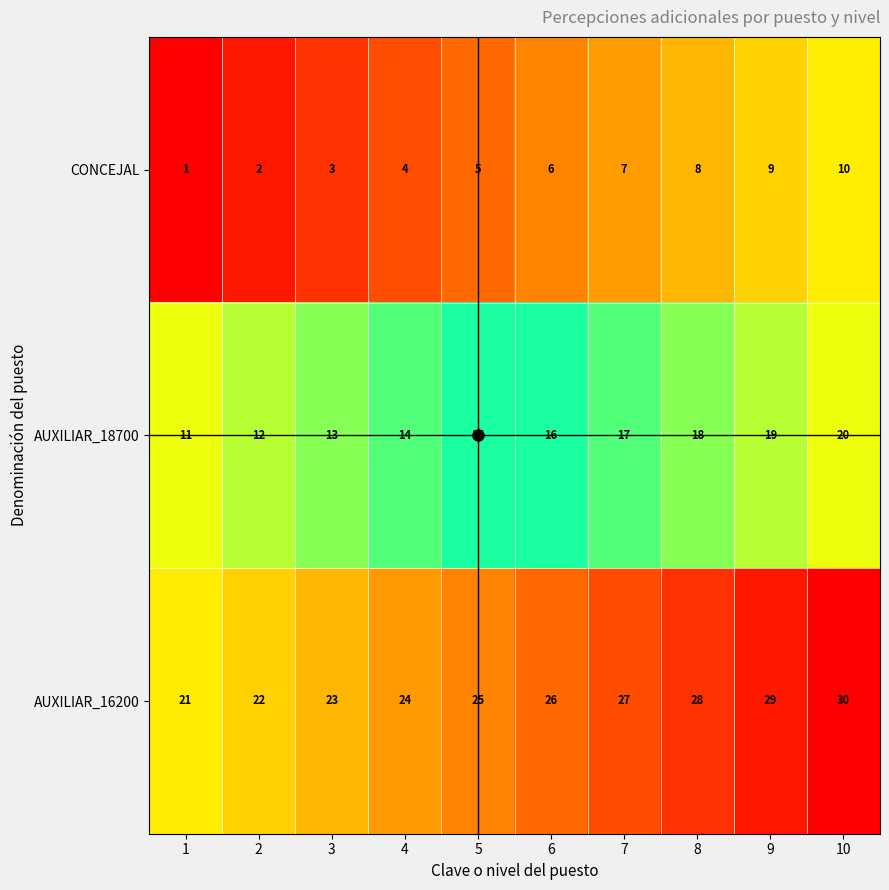

Rank the series by their average value, from lowest to highest.

CONCEJAL, AUXILIAR_18700, AUXILIAR_16200